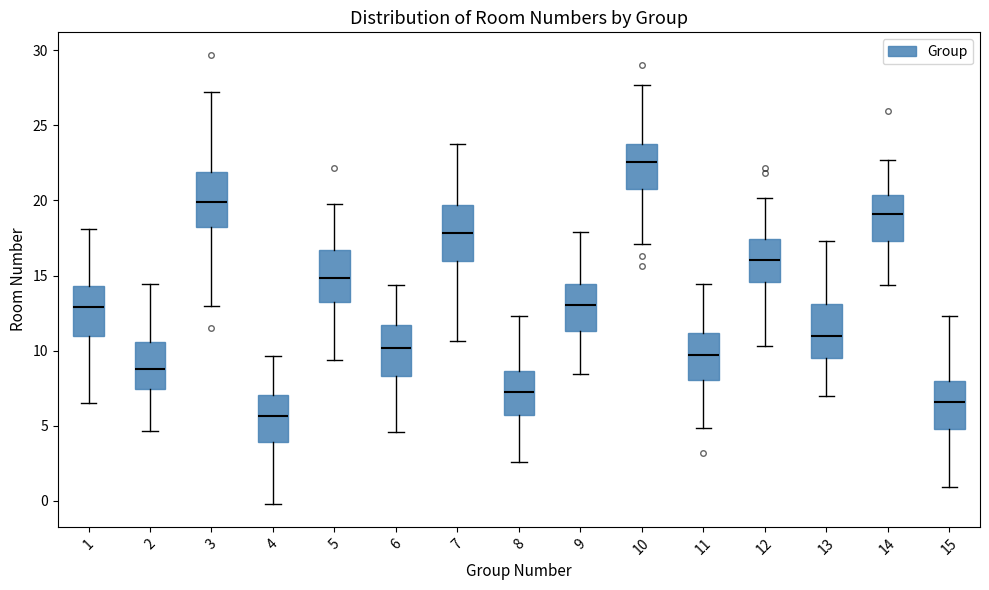

Reading left to right, read every box against the y-axis: the position of its median line, the range the box covers, and the ends of its whiskers. The values are not printed on the chart, so give them approximately, as read against the axis.

1: median 13.0, box 11.0 to 14.5, whiskers 6.5 to 18.0
2: median 9.0, box 7.5 to 10.5, whiskers 4.5 to 14.5
3: median 20.0, box 18.0 to 22.0, whiskers 13.0 to 27.0
4: median 5.5, box 4.0 to 7.0, whiskers 0.0 to 9.5
5: median 15.0, box 13.0 to 16.5, whiskers 9.5 to 19.5
6: median 10.0, box 8.5 to 11.5, whiskers 4.5 to 14.5
7: median 18.0, box 16.0 to 19.5, whiskers 10.5 to 24.0
8: median 7.0, box 5.5 to 8.5, whiskers 2.5 to 12.5
9: median 13.0, box 11.5 to 14.5, whiskers 8.5 to 18.0
10: median 22.5, box 21.0 to 23.5, whiskers 17.0 to 27.5
11: median 9.5, box 8.0 to 11.0, whiskers 5.0 to 14.5
12: median 16.0, box 14.5 to 17.5, whiskers 10.5 to 20.0
13: median 11.0, box 9.5 to 13.0, whiskers 7.0 to 17.5
14: median 19.0, box 17.5 to 20.5, whiskers 14.5 to 22.5
15: median 6.5, box 5.0 to 8.0, whiskers 1.0 to 12.5